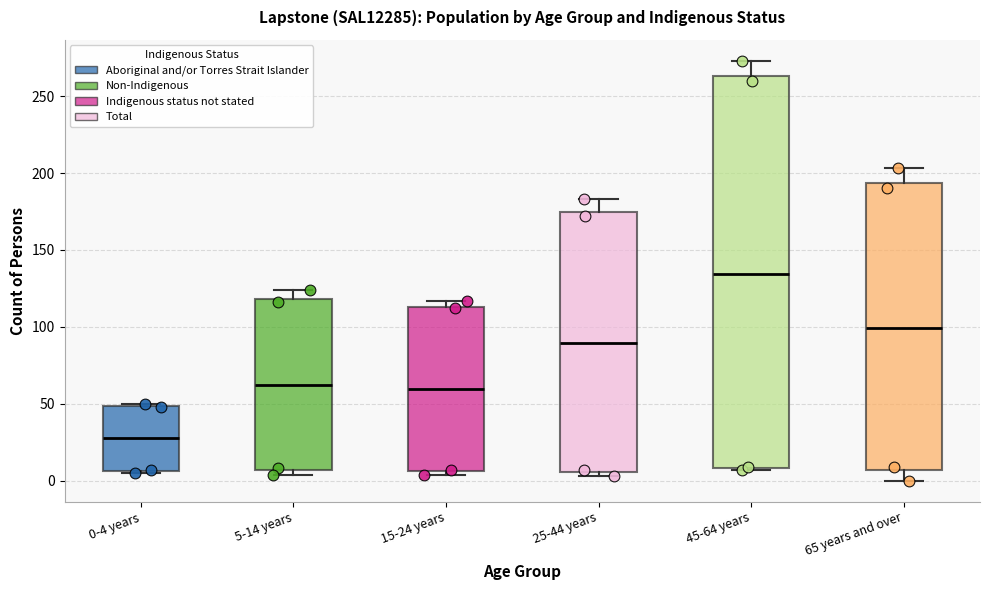

Where is the lower edge of the box for 45-64 years on the y-axis? The values are not printed on the chart, so give them approximately, as read against the axis.

10